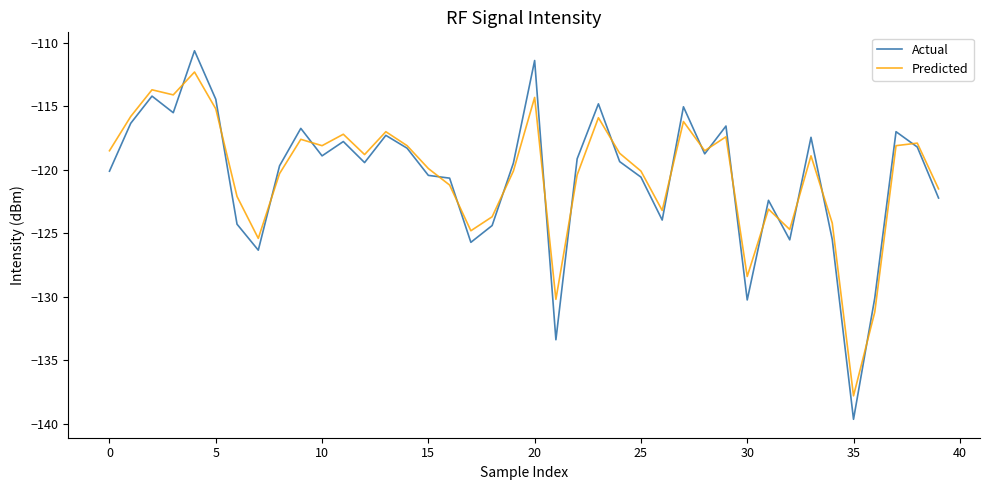

List the series in order of their peak value, lowest first.

Predicted, Actual